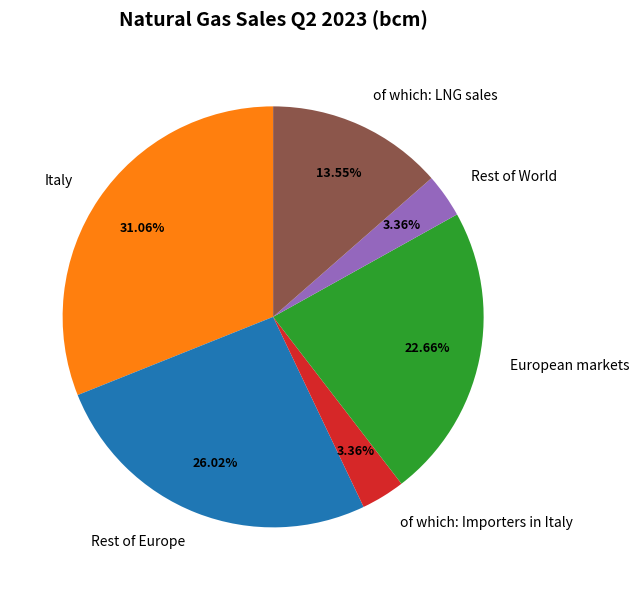

What is the ratio of the value at Rest of Europe to the value at European markets?

1.1